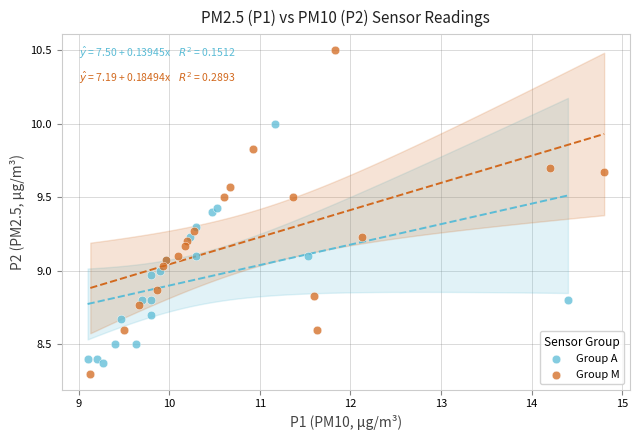

Which series has the widest spread of Y values?

Group M